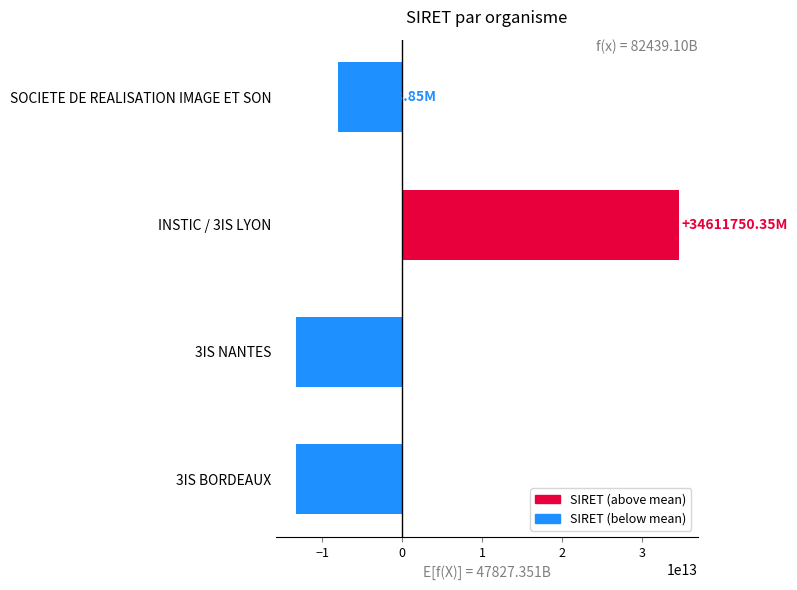

Where is the data nearest to the value 10644811050001?

SOCIETE DE REALISATION IMAGE ET SON